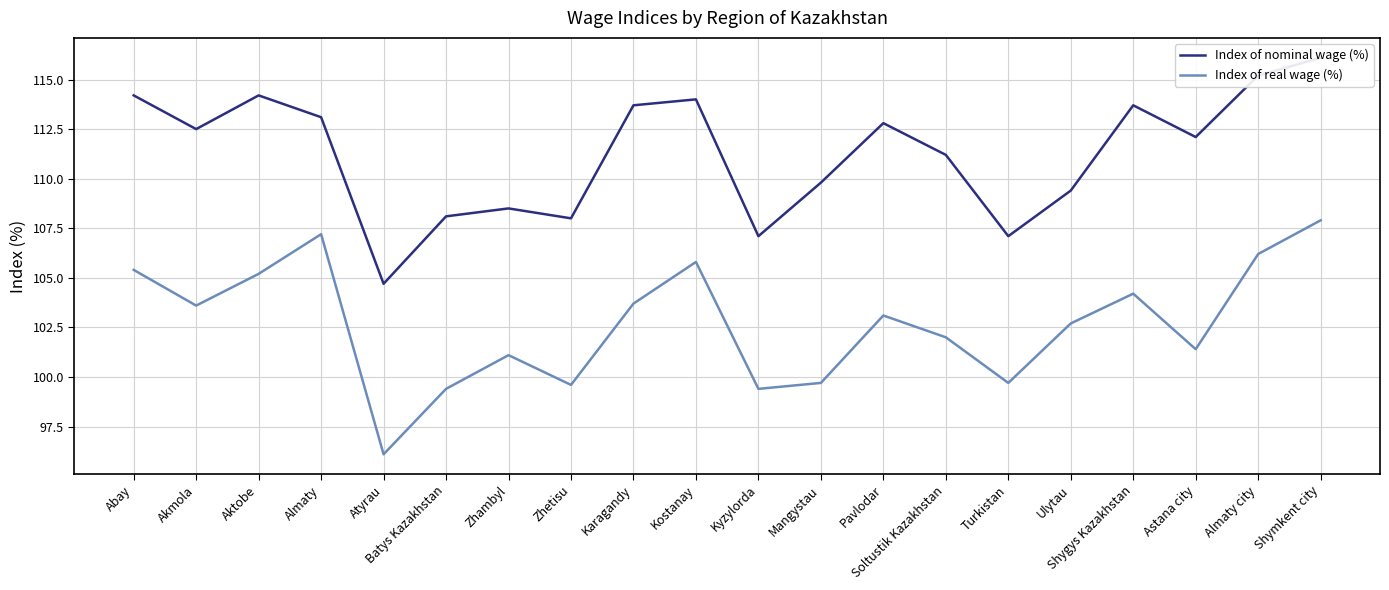

At which category does Index of real wage (%) reach its first local peak?

Almaty